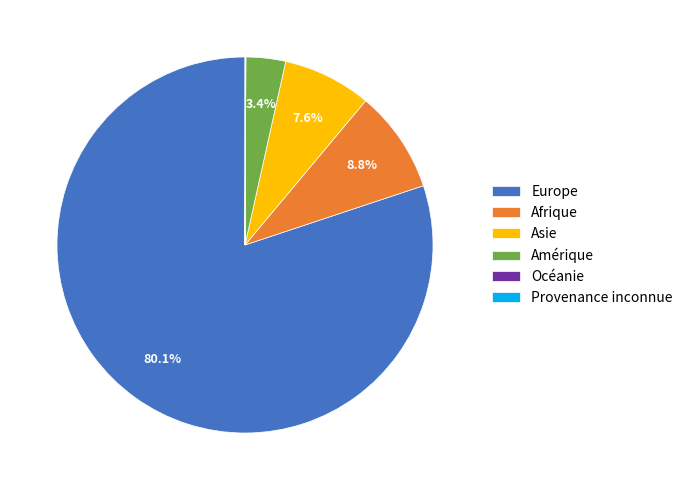

Which category accounts for the majority?

Europe